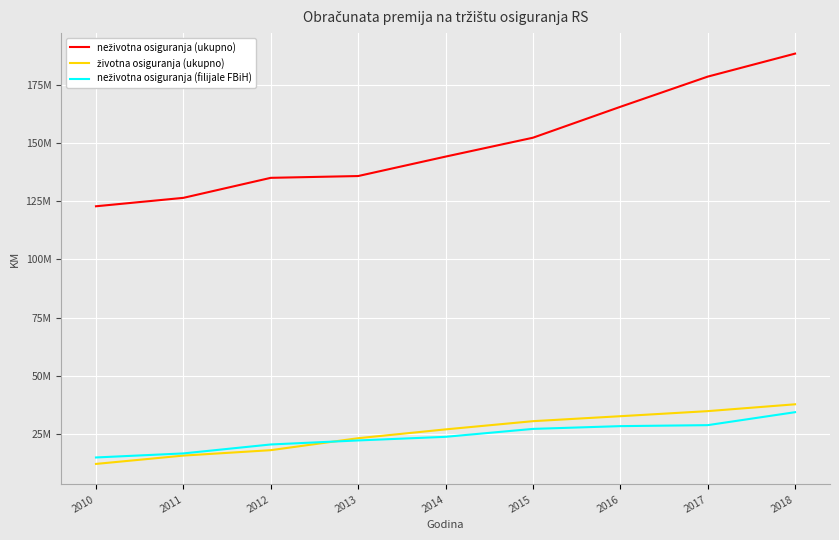

Is this an area chart (filled region under the line)?

No